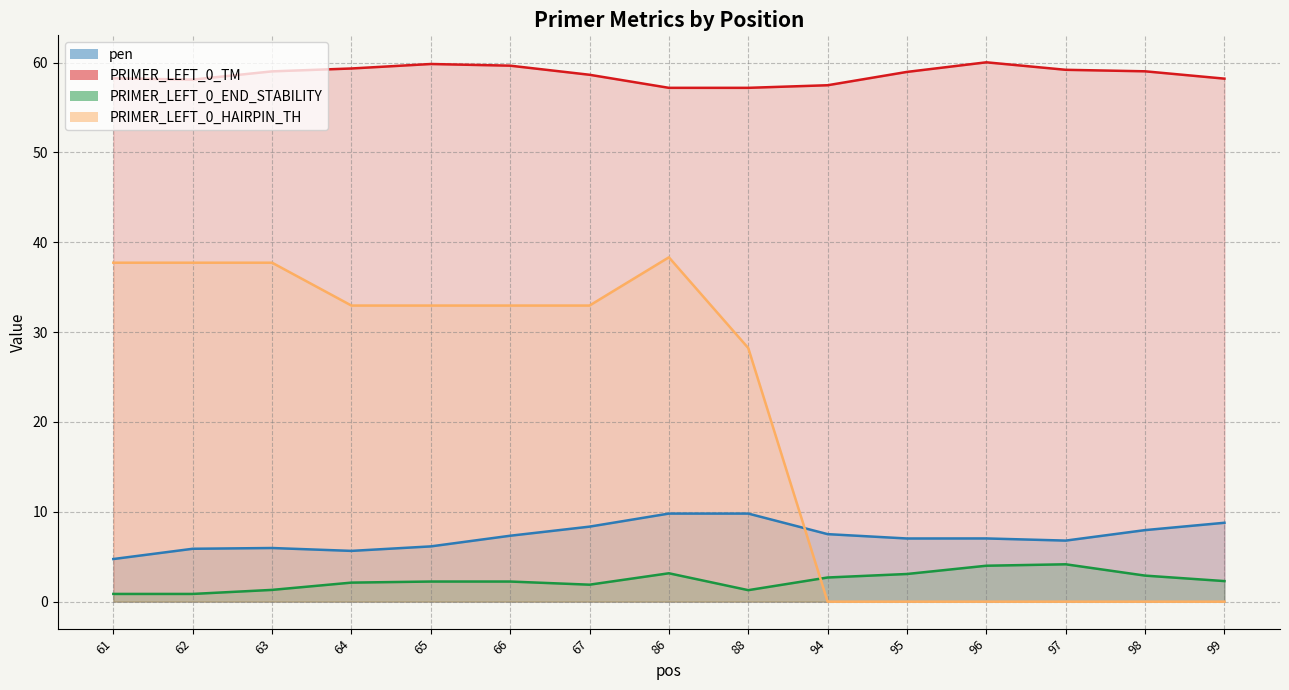

Which series has the largest range (max minus min)?

PRIMER_LEFT_0_HAIRPIN_TH